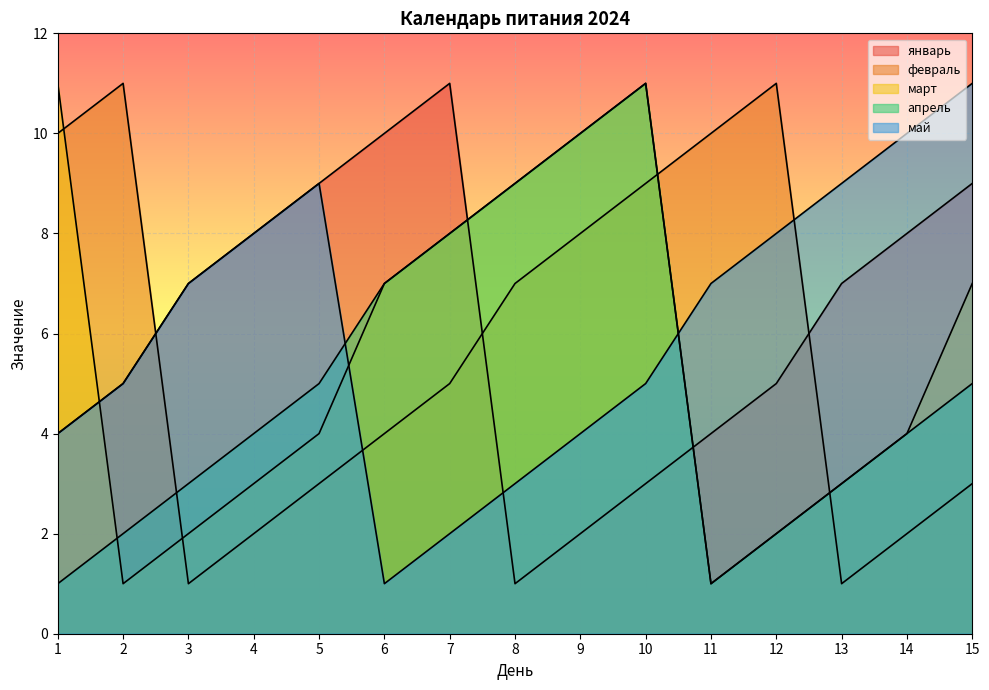

At which category does март reach its first local valley?

2